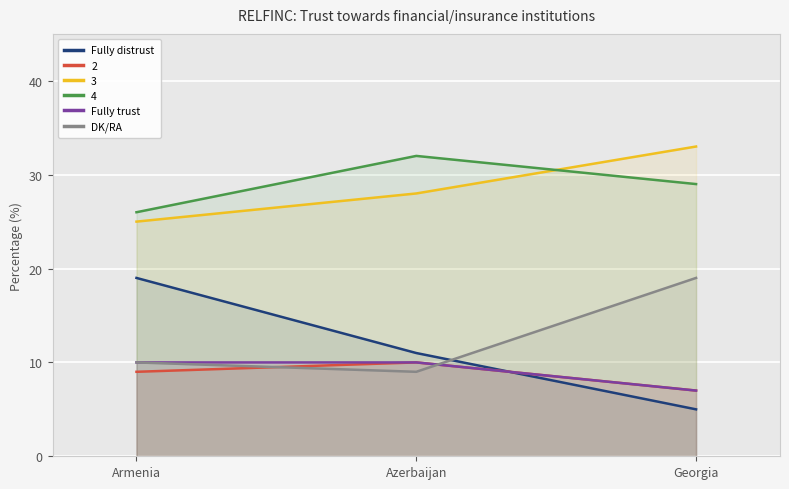

At Armenia, list the series in order from smallest to largest.

Fully trust, DK/RA, Fully distrust